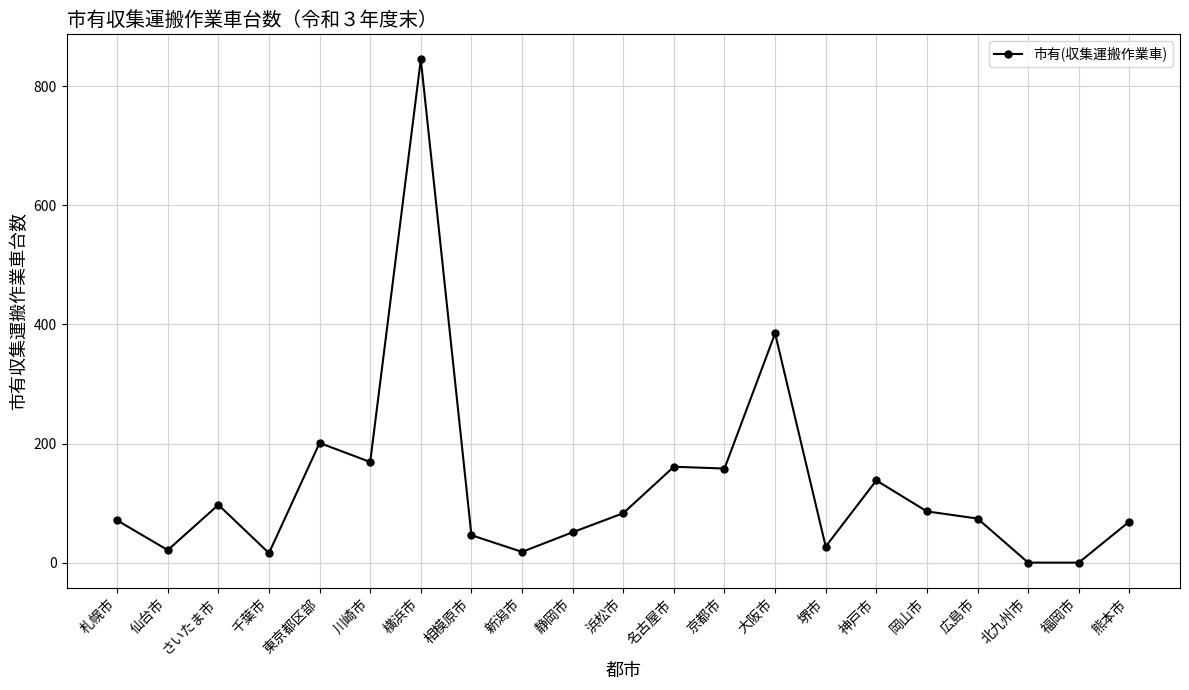

The chart shows a value of 121 at 広島市. True or false?

False